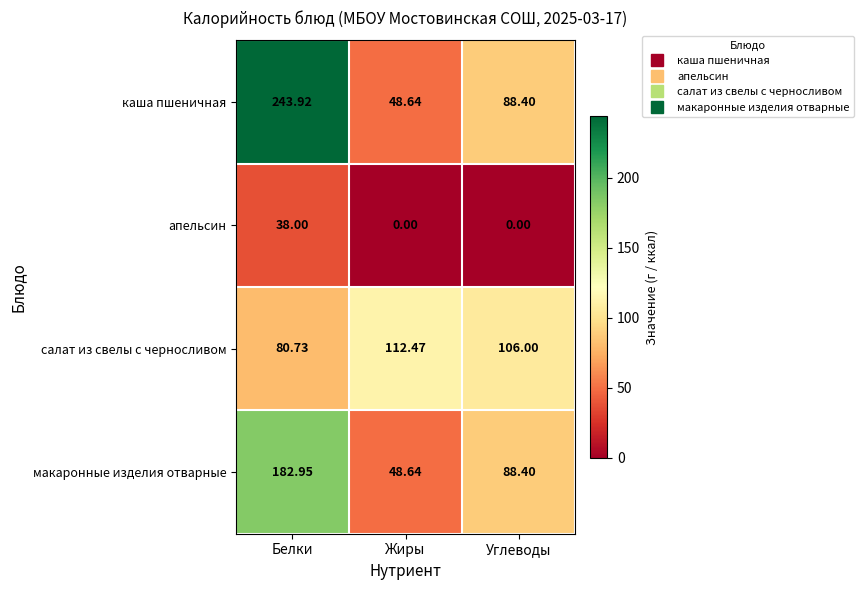

Which series has the largest range (max minus min)?

каша пшеничная